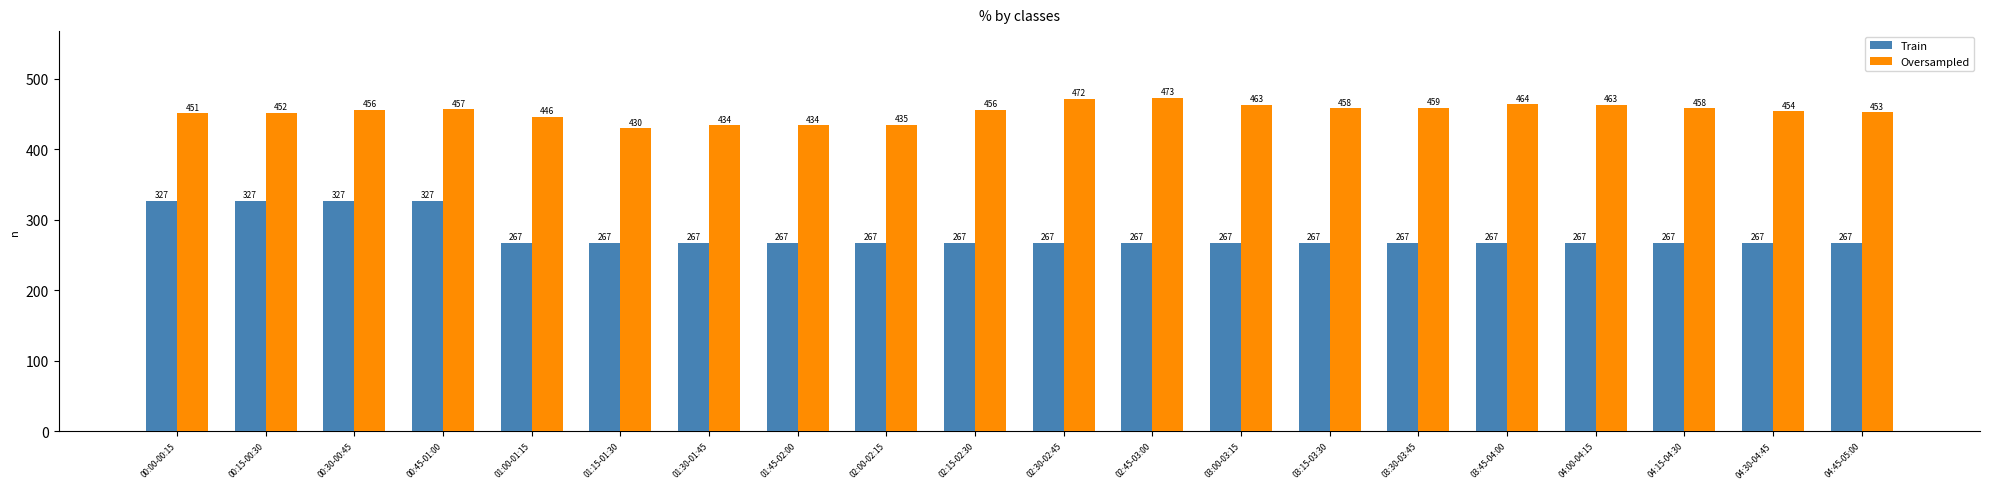

Which series has the largest total across all categories?

Oversampled